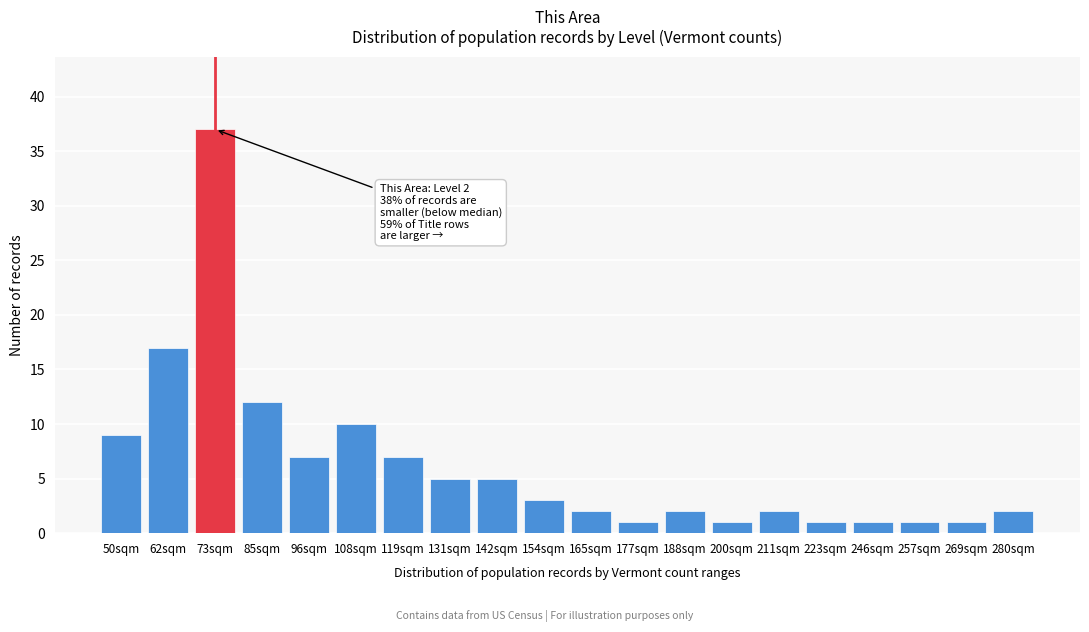

Reading right to left, transcribe all the data shown in this chart.

2	1	1	1	1	2	1	2	1	2	3	5	5	7	10	7	12	37	17	9